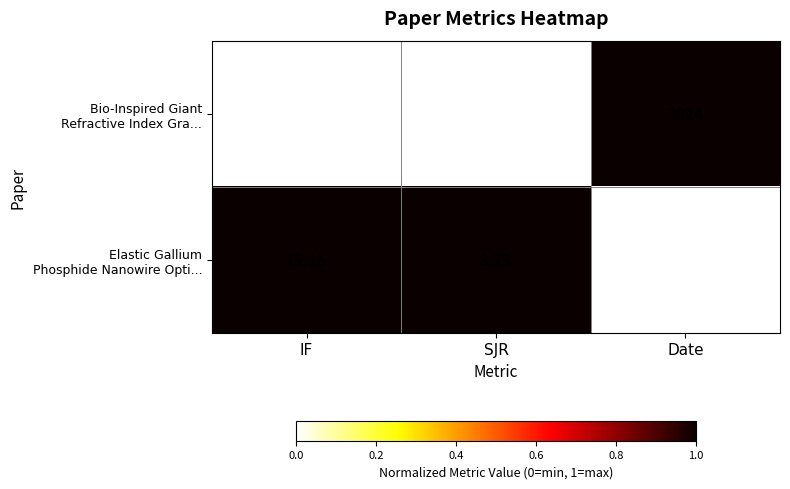

At which category is the sum across all series the highest?

Date